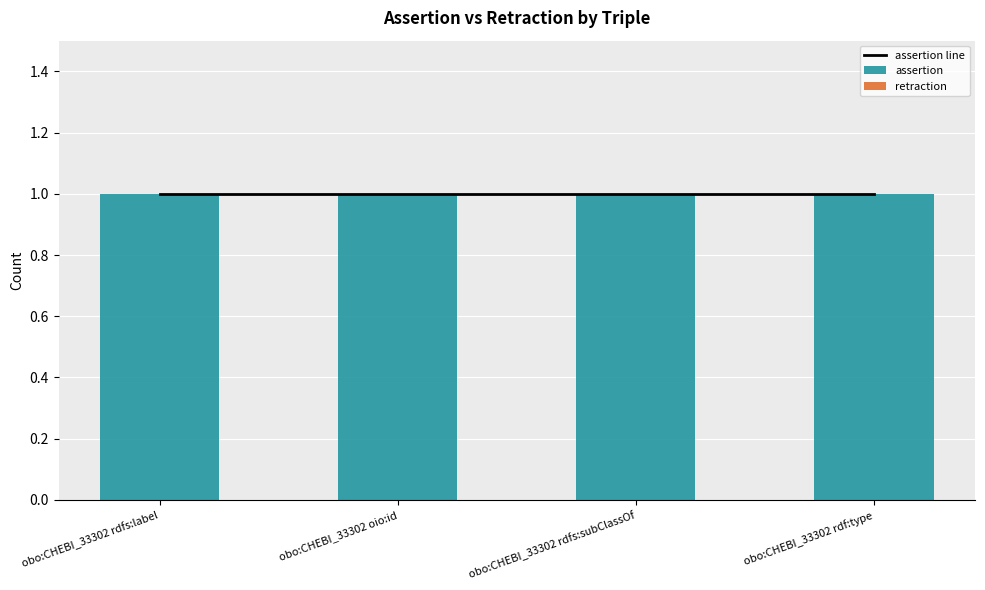

What value does the assertion series have at obo:CHEBI_33302 rdfs:subClassOf?

1